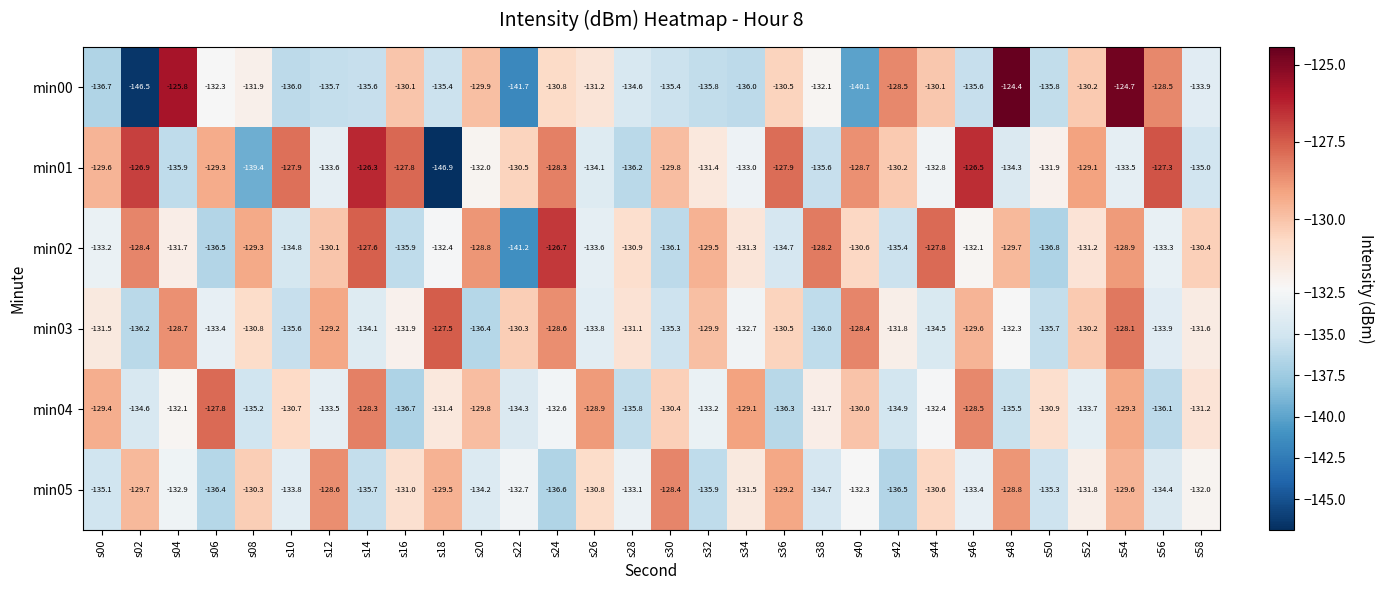

Where does the min03 series first go above -131?

s04